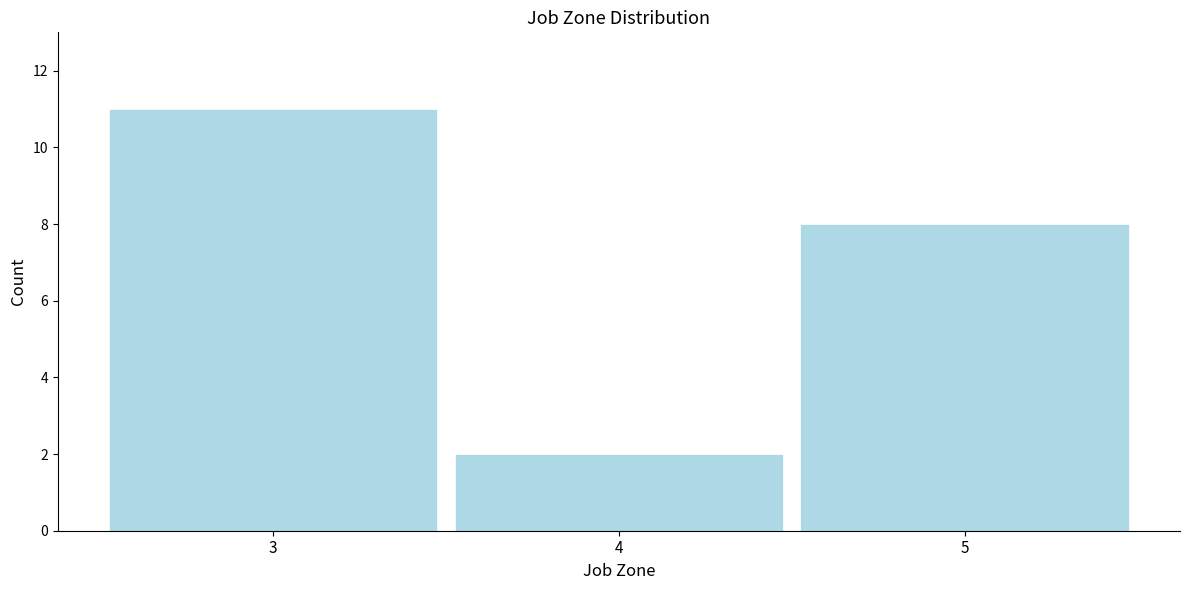

Reading left to right, list all the values displayed in this chart.

3=11	4=2	5=8